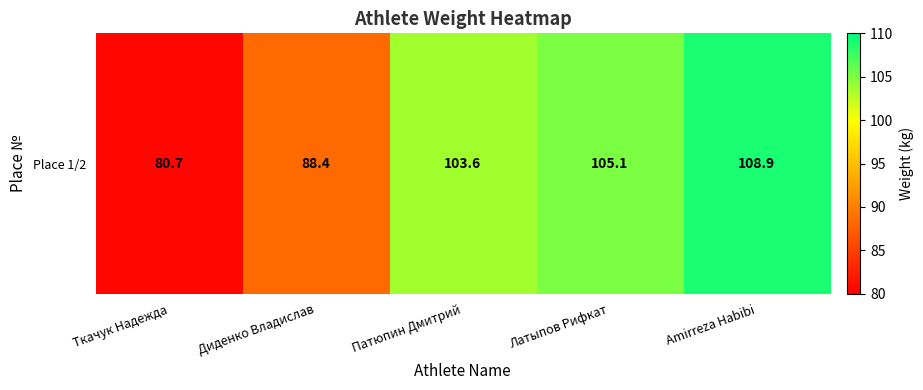

Rank the categories by value from lowest to highest.

Ткачук Надежда, Диденко Владислав, Патюпин Дмитрий, Латыпов Рифкат, Amirreza Habibi